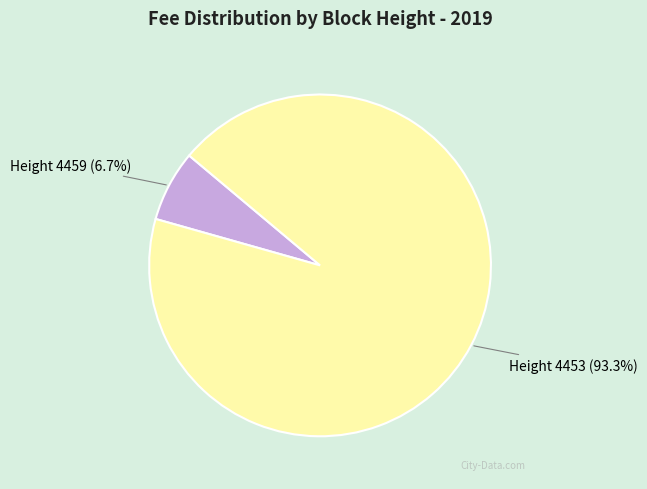

To the nearest percent, what is the combined percentage of Height 4453 and Height 4459?

100%